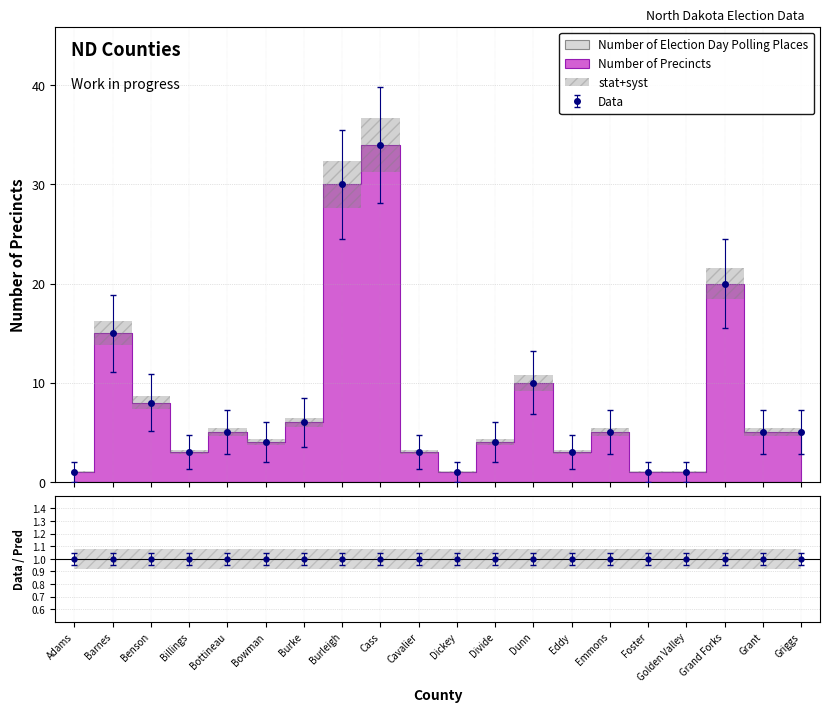

Reading left to right, extract all data points from this chart.

Adams=1	Barnes=15	Benson=8	Billings=3	Bottineau=5	Bowman=4	Burke=6	Burleigh=30	Cass=34	Cavalier=3	Dickey=1	Divide=4	Dunn=10	Eddy=3	Emmons=5	Foster=1	Golden Valley=1	Grand Forks=20	Grant=5	Griggs=5